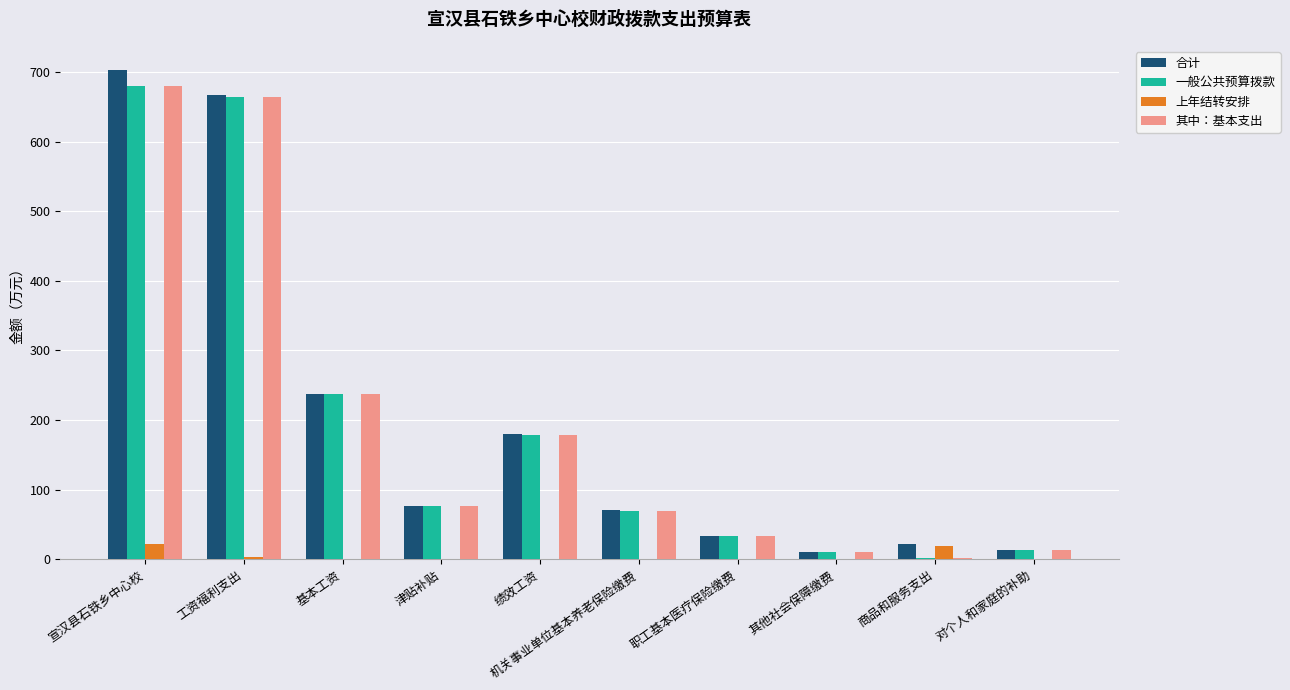

At which category does the chart reach its peak across all series?

宣汉县石铁乡中心校